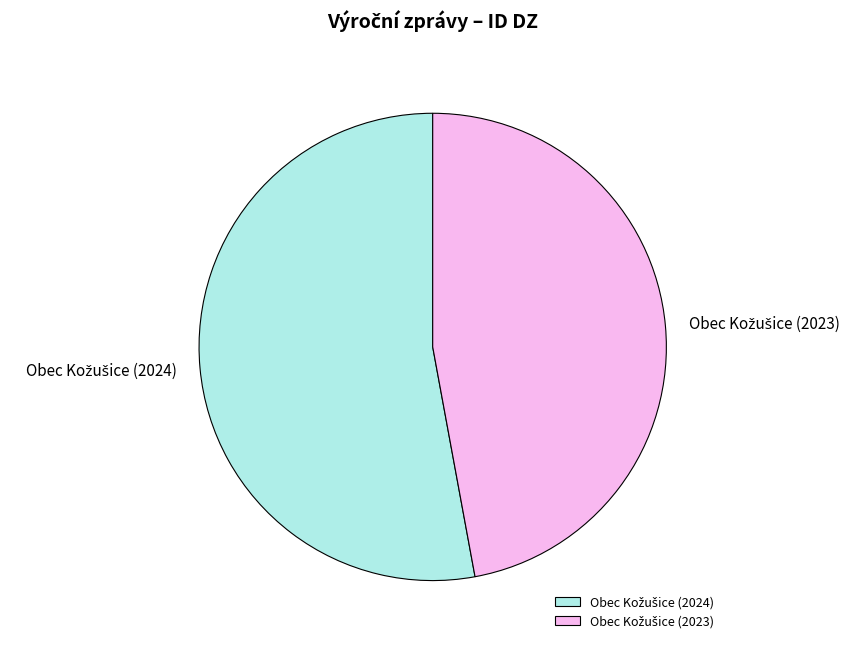

Does any single category account for the majority?

Yes